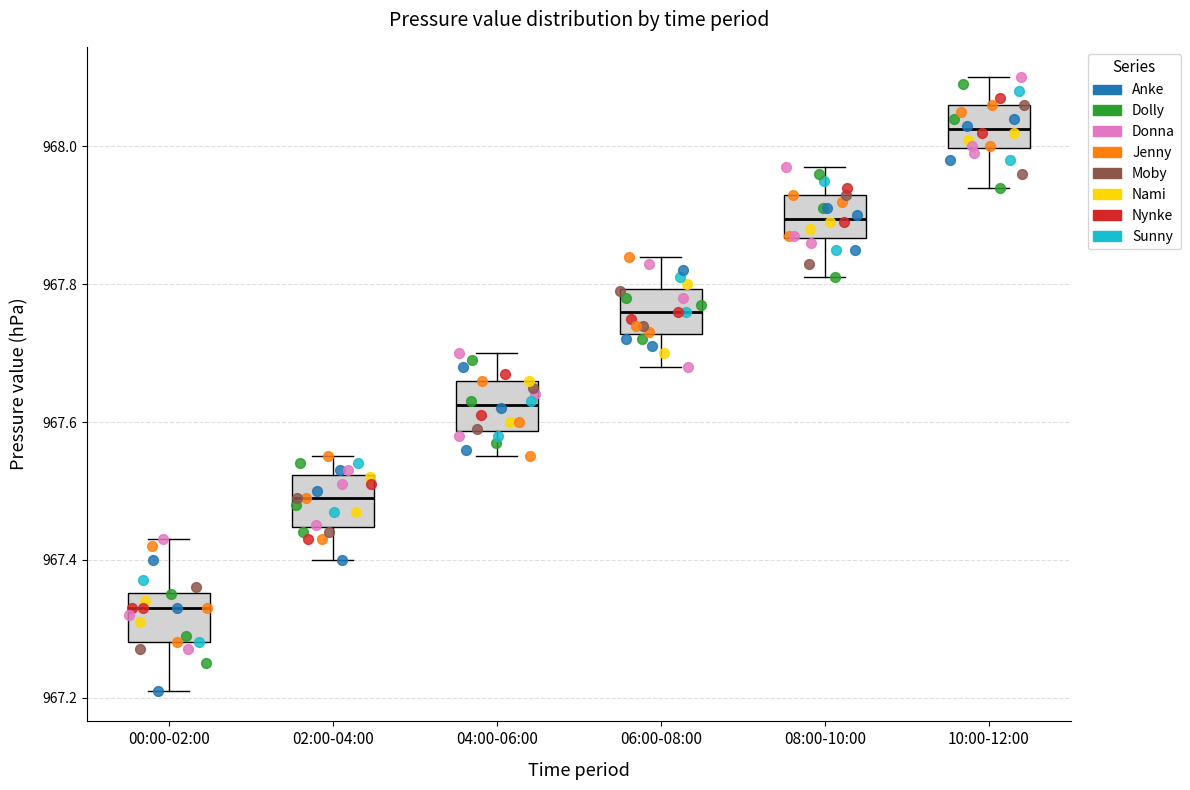

Where is the upper edge of the box for 06:00-08:00 on the y-axis? The values are not printed on the chart, so give them approximately, as read against the axis.

967.80